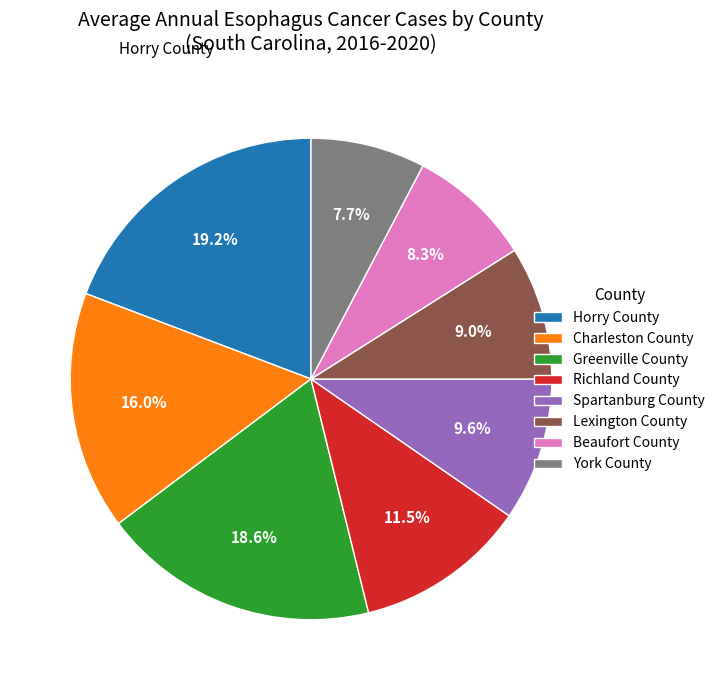

Is there a majority slice in this chart?

No